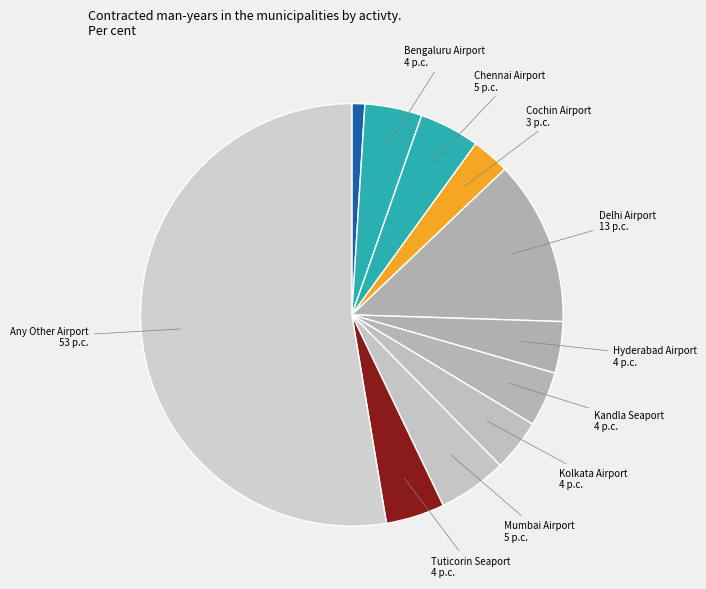

To the nearest percent, what is the average slice percentage?

9%